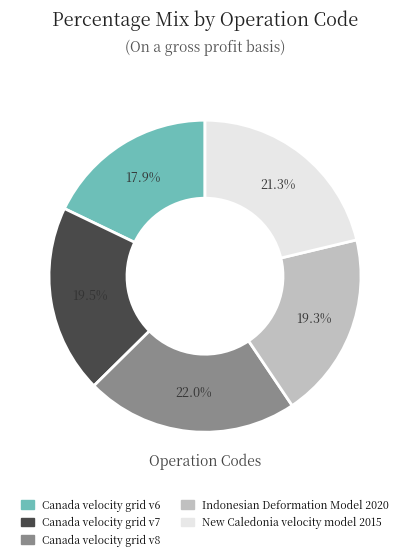

Which has a higher value, Indonesian Deformation Model 2020 or New Caledonia velocity model 2015?

New Caledonia velocity model 2015